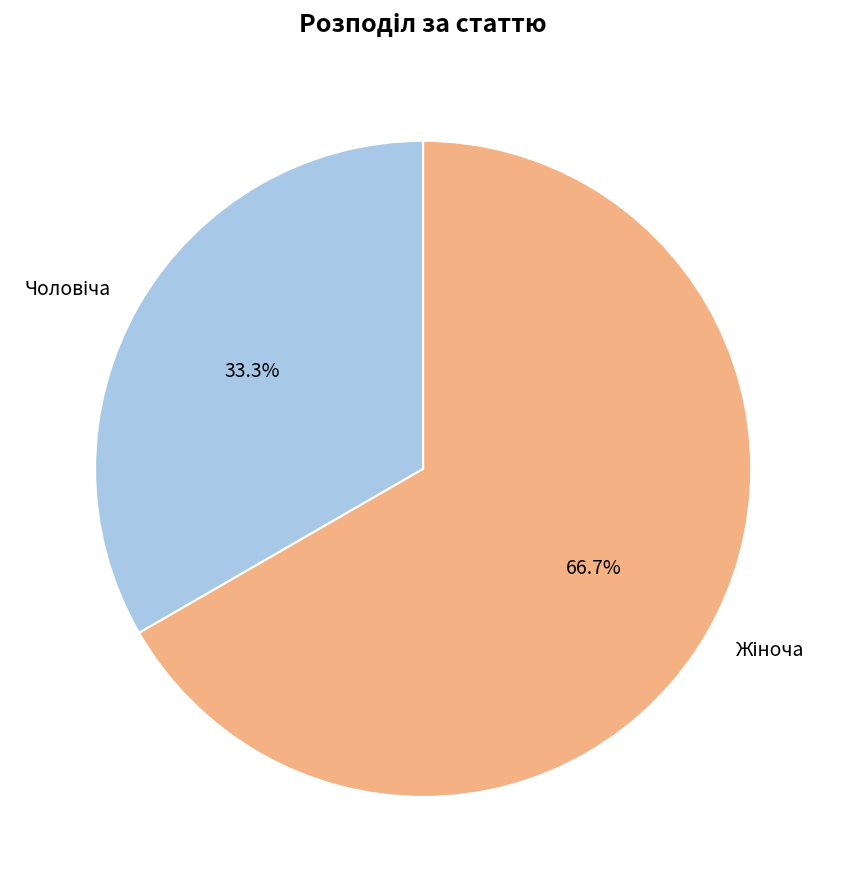

Is there a majority slice in this chart?

Yes